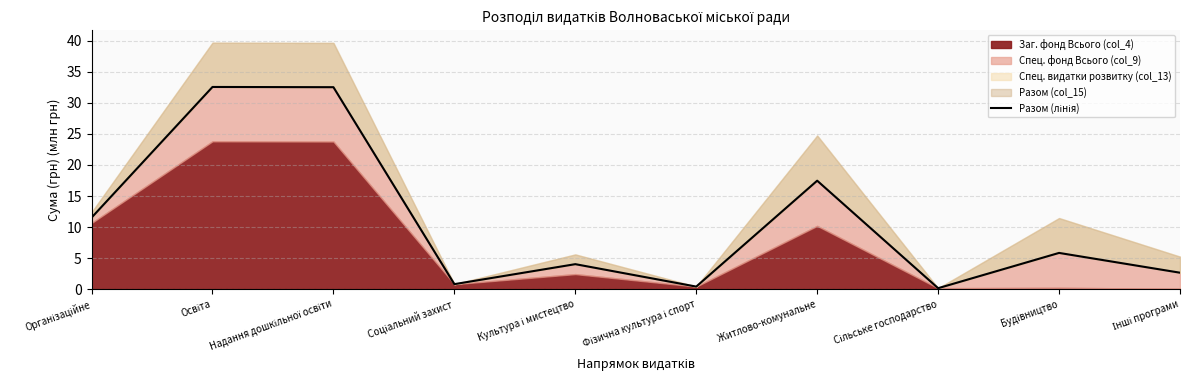

Reading left to right, transcribe all the data shown in this chart.

11.5	32.6	32.5	0.8	4.0	0.4	17.5	0.1	5.8	2.6